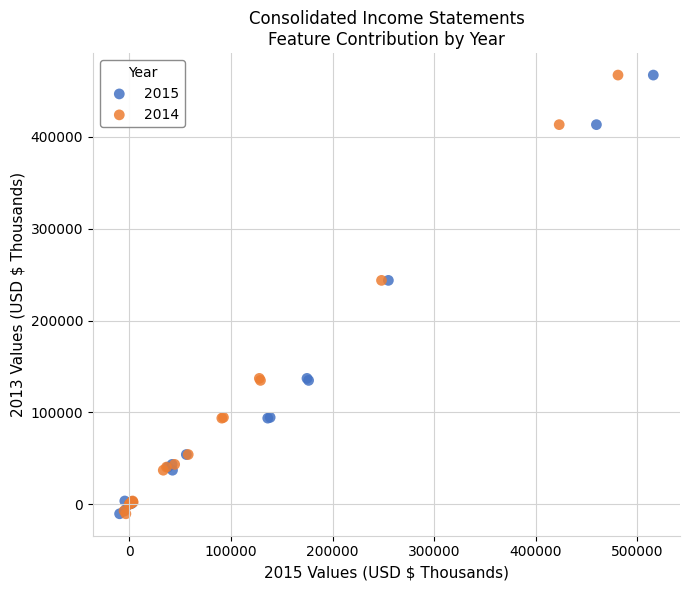

What are all the series names shown in the legend?

2015, 2014